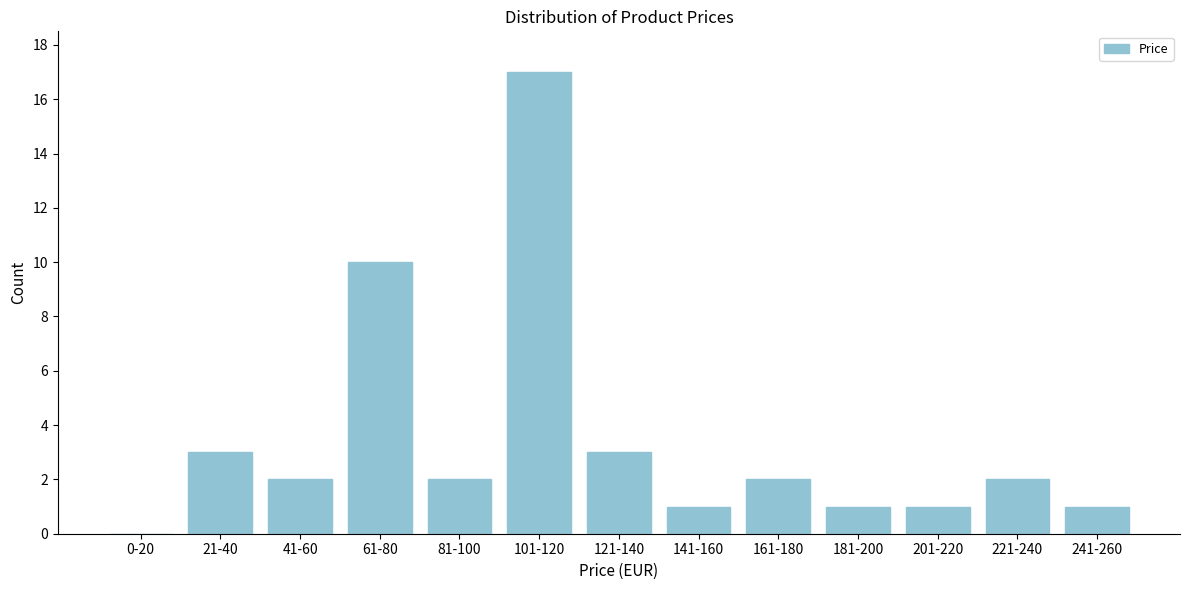

Reading left to right, transcribe all the data shown in this chart.

0-20=0	21-40=3	41-60=2	61-80=10	81-100=2	101-120=17	121-140=3	141-160=1	161-180=2	181-200=1	201-220=1	221-240=2	241-260=1